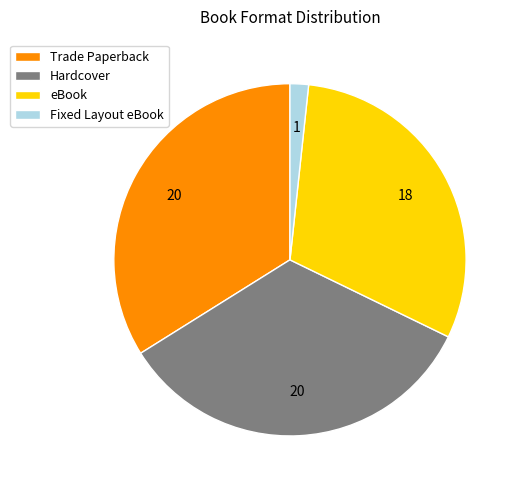

Combined, do Hardcover and Fixed Layout eBook account for over 50%?

No